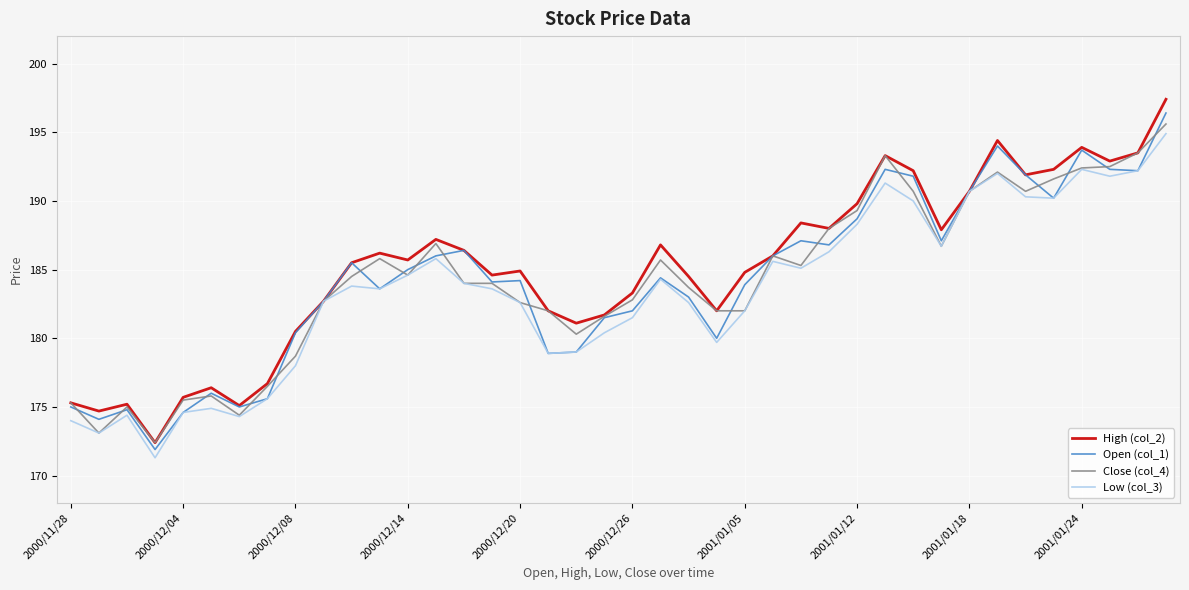

What is the greatest value displayed?

197.4